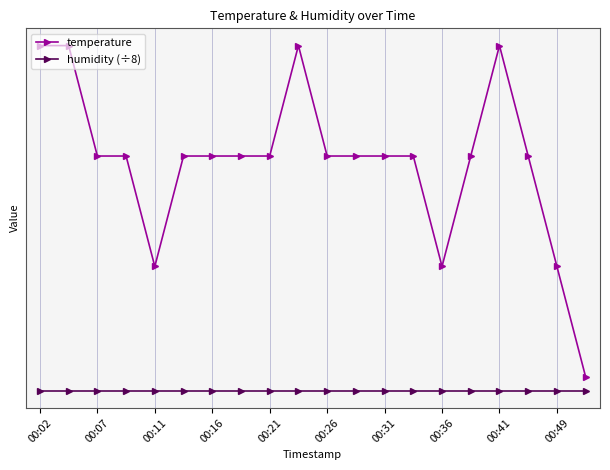

Count the temperature values in the range 12 to 13.

20